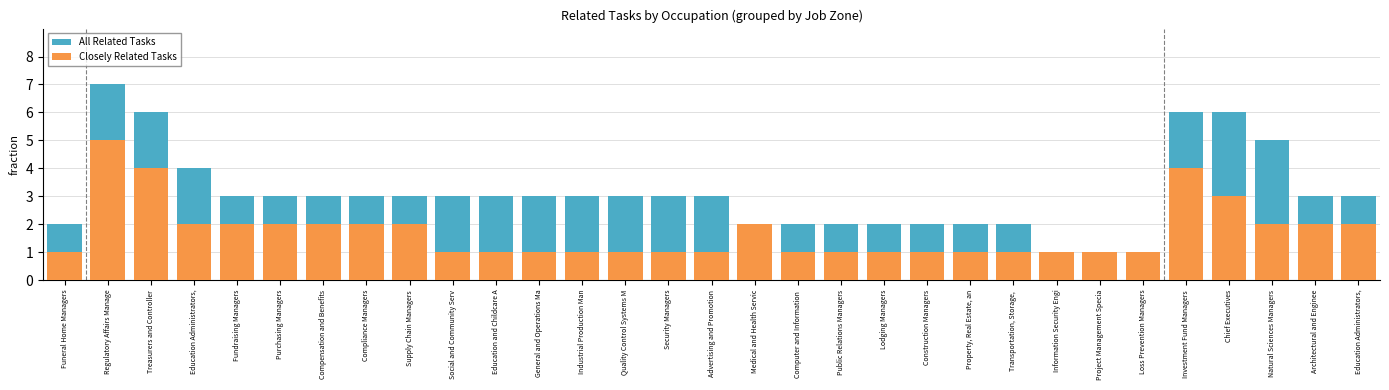

How many values in the All Related Tasks series are below 3?

11